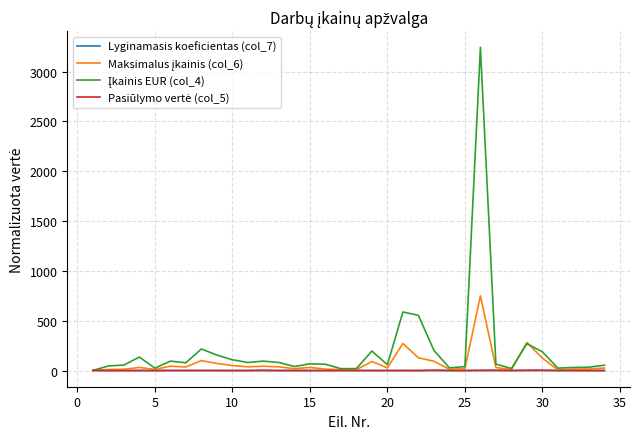

What is the greatest value displayed?

3243.2